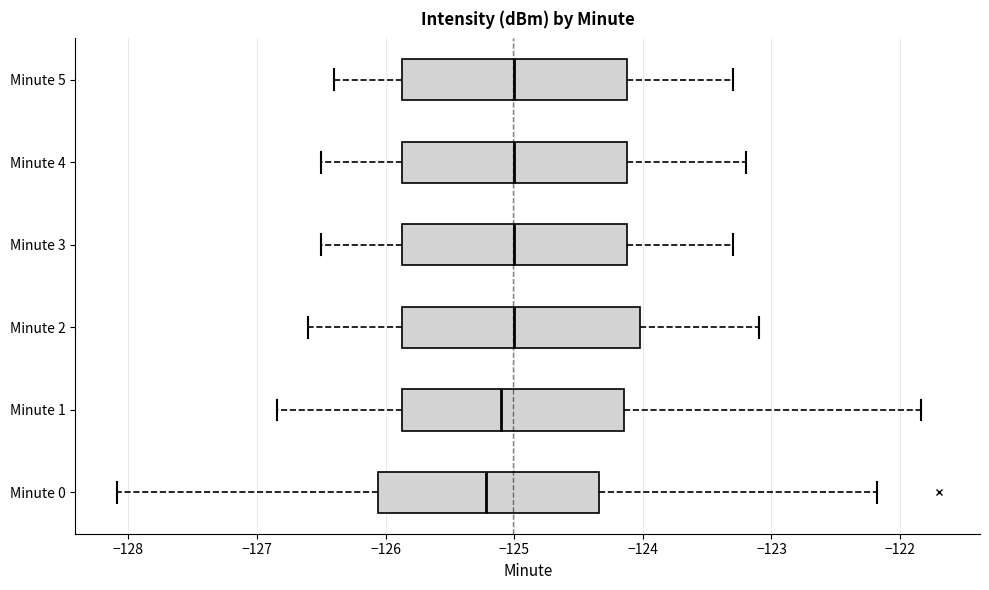

Reading bottom to top, transcribe this box plot: for each box, give where its median line is, the range the box spans, and where its two whiskers end, as read against the x-axis. The values are not printed on the chart, so give them approximately, as read against the axis.

Minute 0: median -125.2, box -126.1 to -124.3, whiskers -128.1 to -122.2
Minute 1: median -125.1, box -125.9 to -124.1, whiskers -126.8 to -121.8
Minute 2: median -125.0, box -125.9 to -124.0, whiskers -126.6 to -123.1
Minute 3: median -125.0, box -125.9 to -124.1, whiskers -126.5 to -123.3
Minute 4: median -125.0, box -125.9 to -124.1, whiskers -126.5 to -123.2
Minute 5: median -125.0, box -125.9 to -124.1, whiskers -126.4 to -123.3